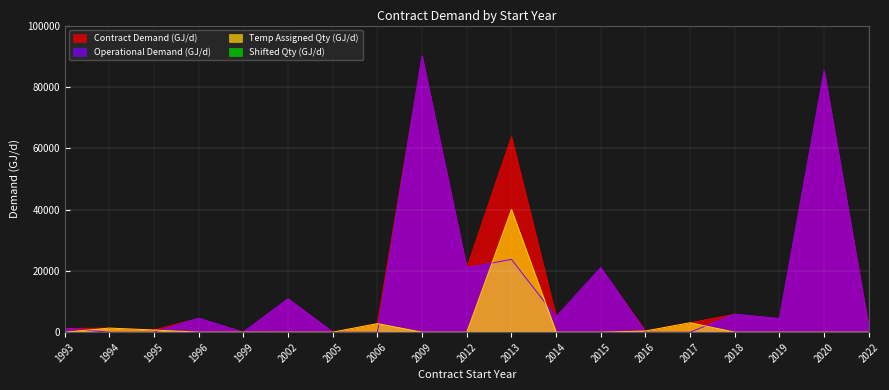

What is the sum of all Contract Demand (GJ/d) values?

322754